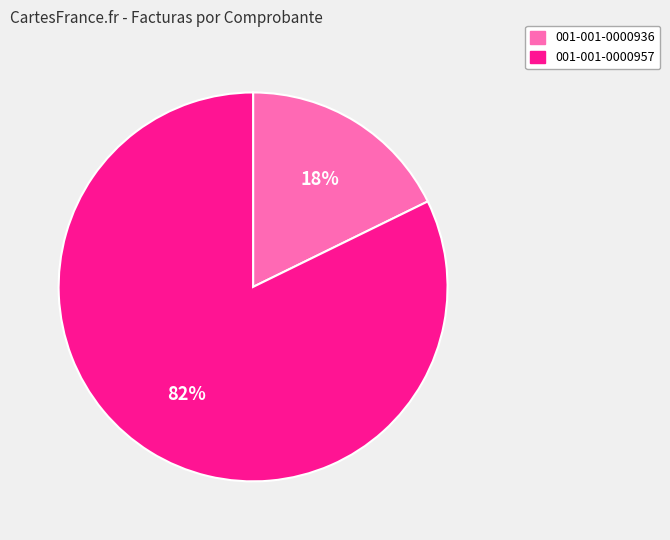

Is it true that 001-001-0000936 is 18% of the pie?

True